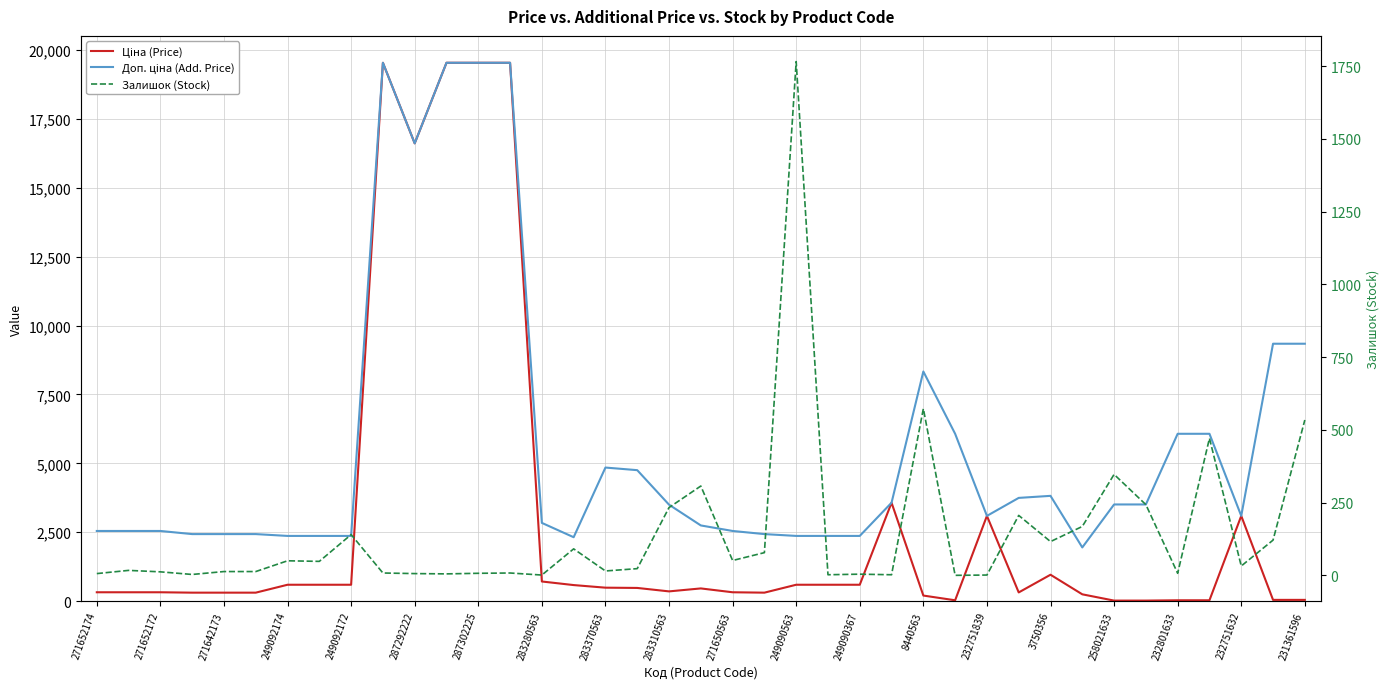

Rank the series by their maximum value, from highest to lowest.

Ціна (Price), Доп. ціна (Add. Price), Залишок (Stock)